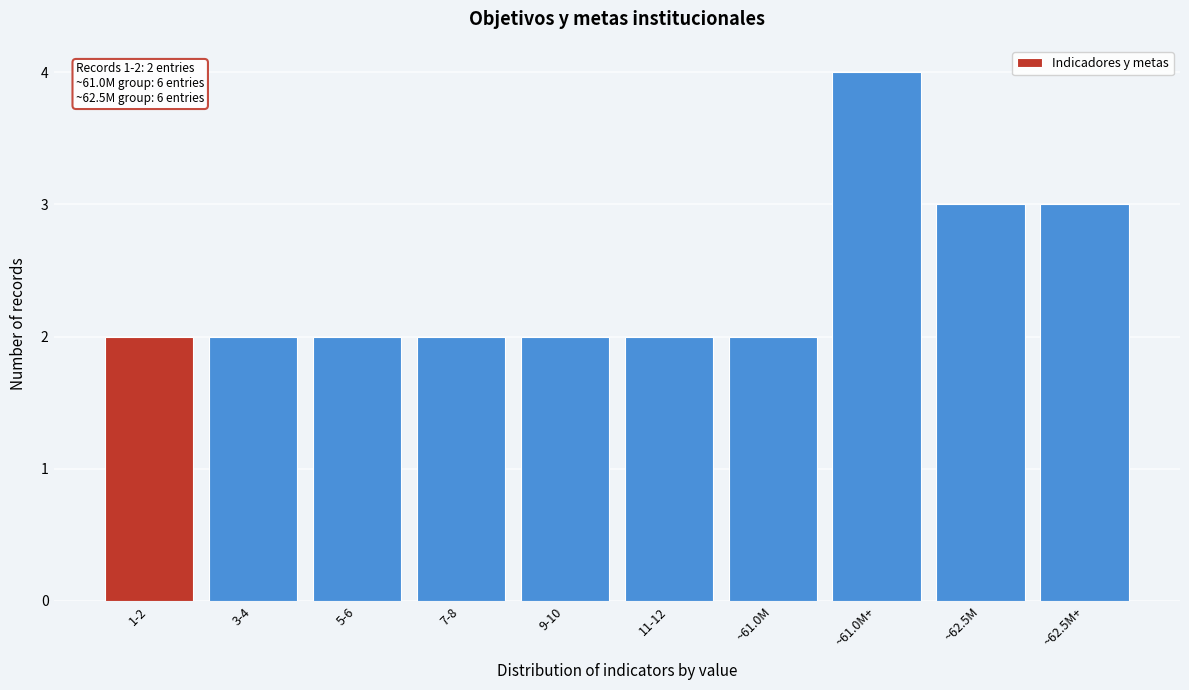

Reading right to left, extract all data points from this chart.

~62.5M+=3	~62.5M=3	~61.0M+=4	~61.0M=2	11-12=2	9-10=2	7-8=2	5-6=2	3-4=2	1-2=2